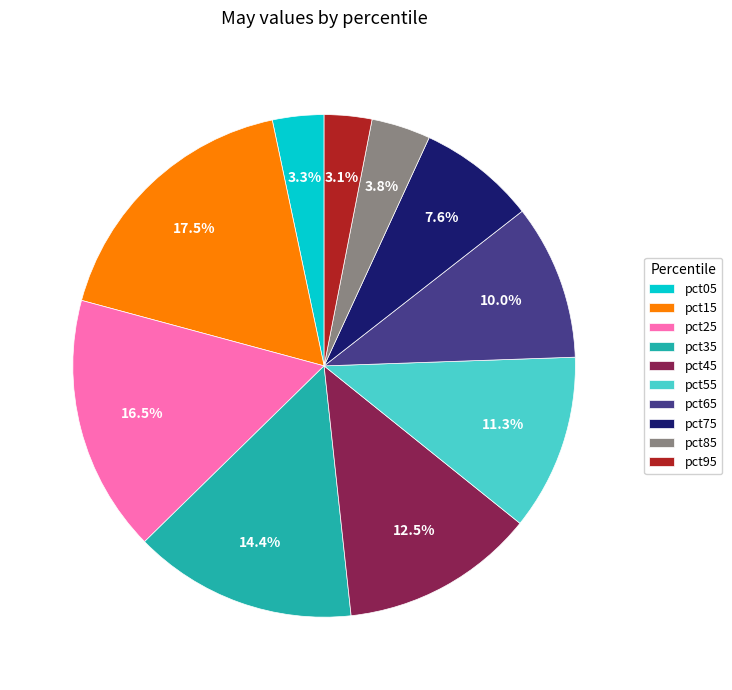

What is the ratio of the value at pct65 to the value at pct25?

0.6